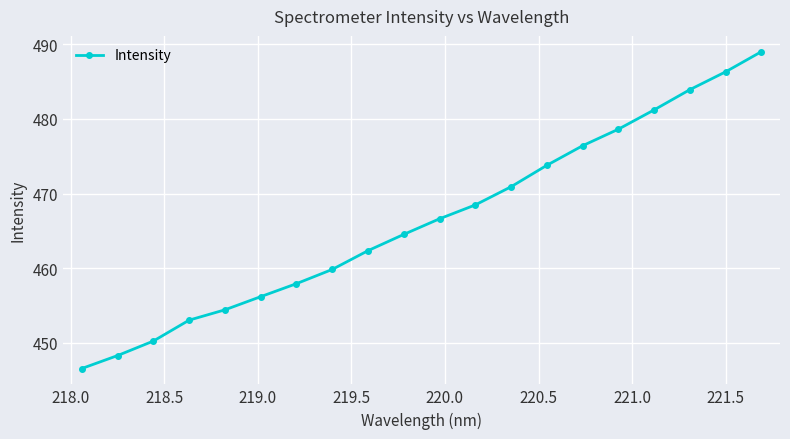

What is the maximum value shown in the chart?

489.0